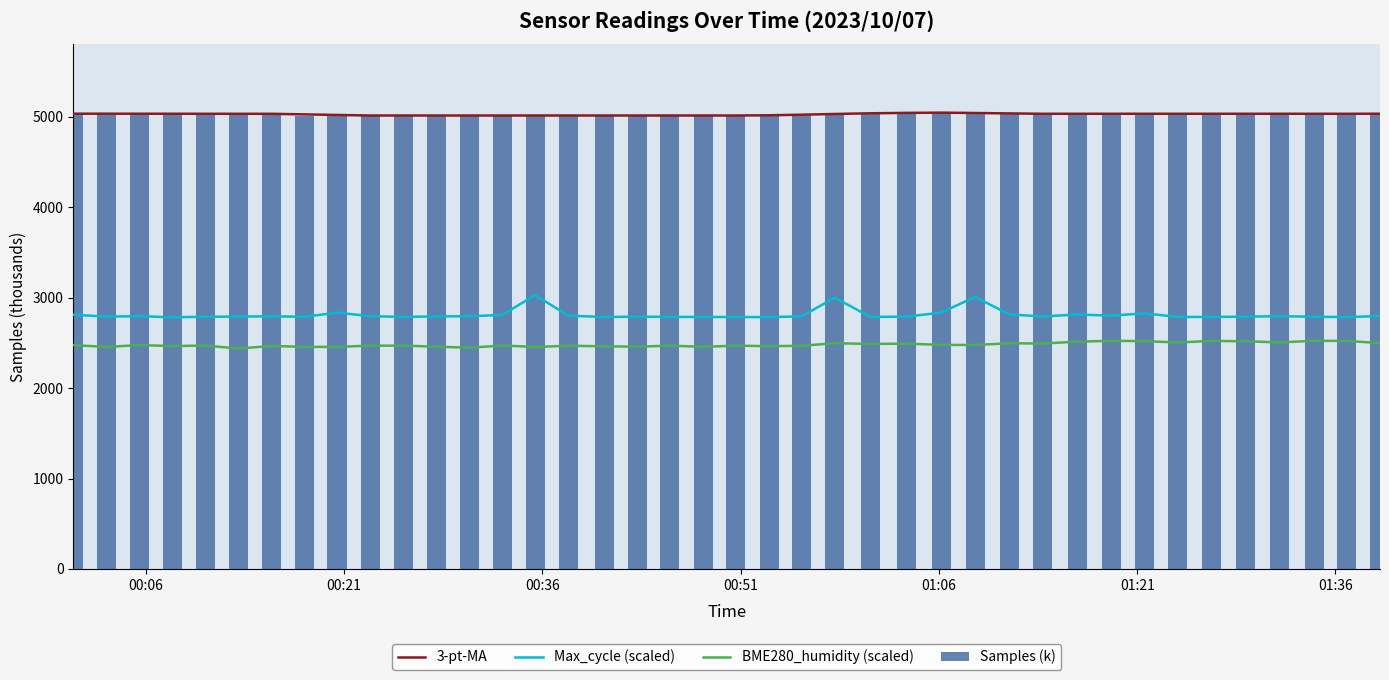

What is the value of the Max_cycle (scaled) bar at the 31st from the left?

2814.5